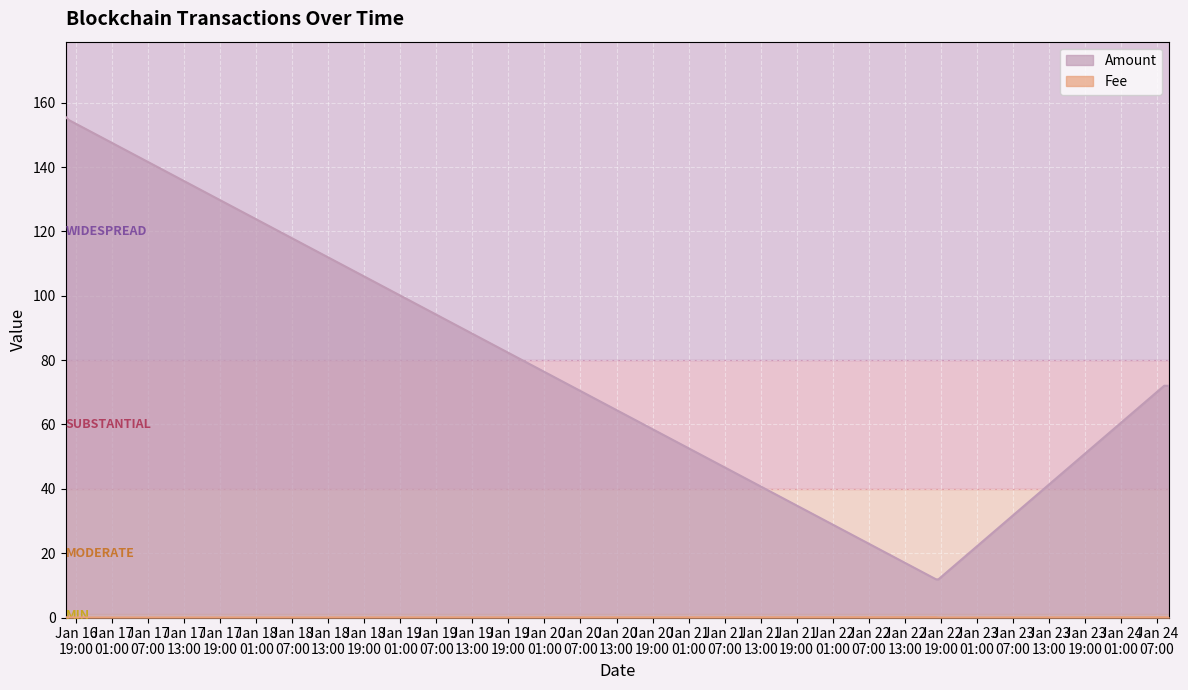

At which label does Amount reach its minimum?

2022-01-22 18:36:00